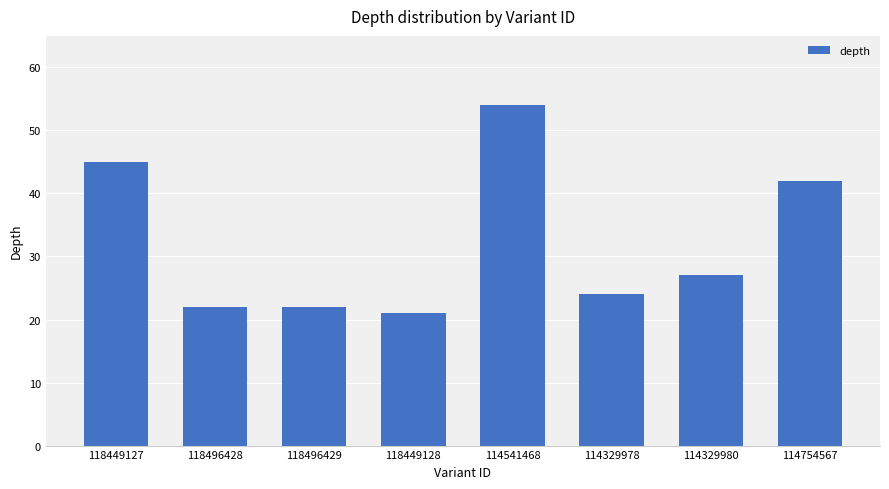

What is the difference between the values at 118449128 and 114329980?

6